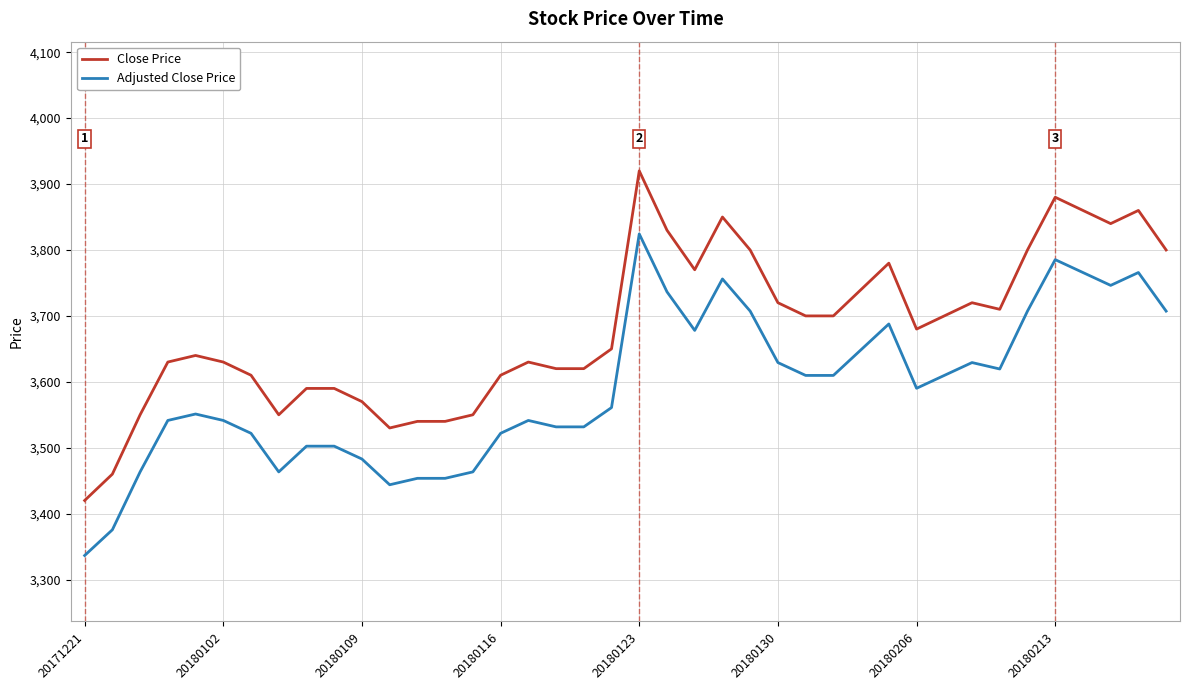

True or false: Adjusted Close Price and Close Price intersect in this chart.

False